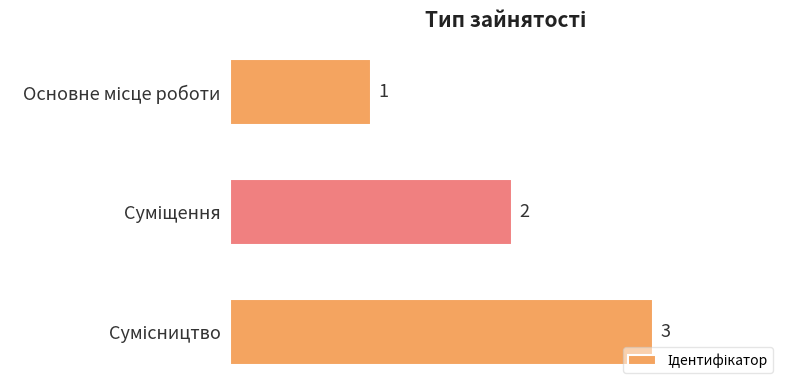

Count the number of data series in this chart.

1